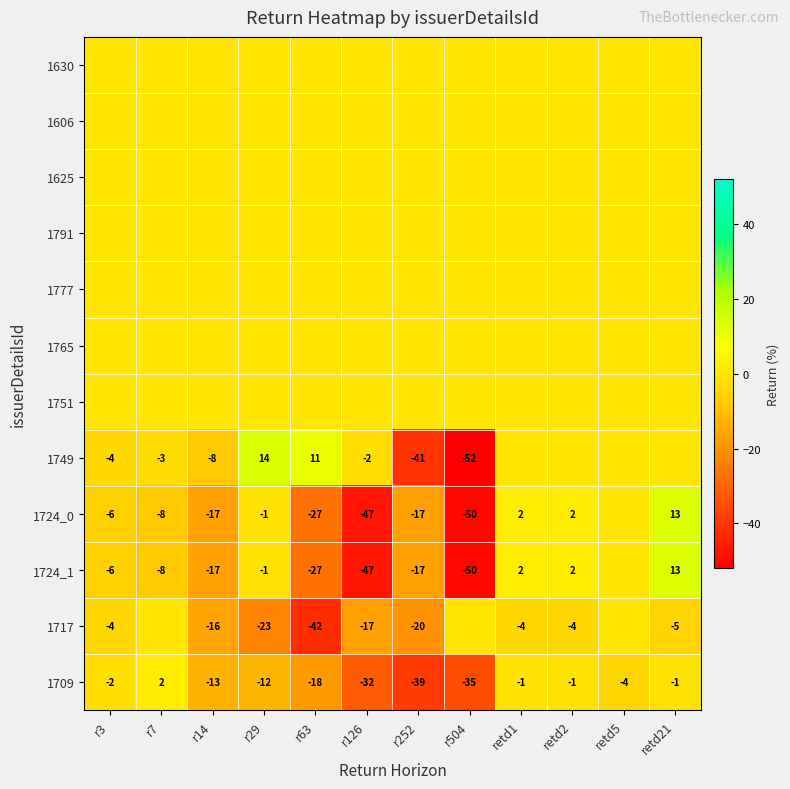

At how many categories does at least one series exceed -41?

12